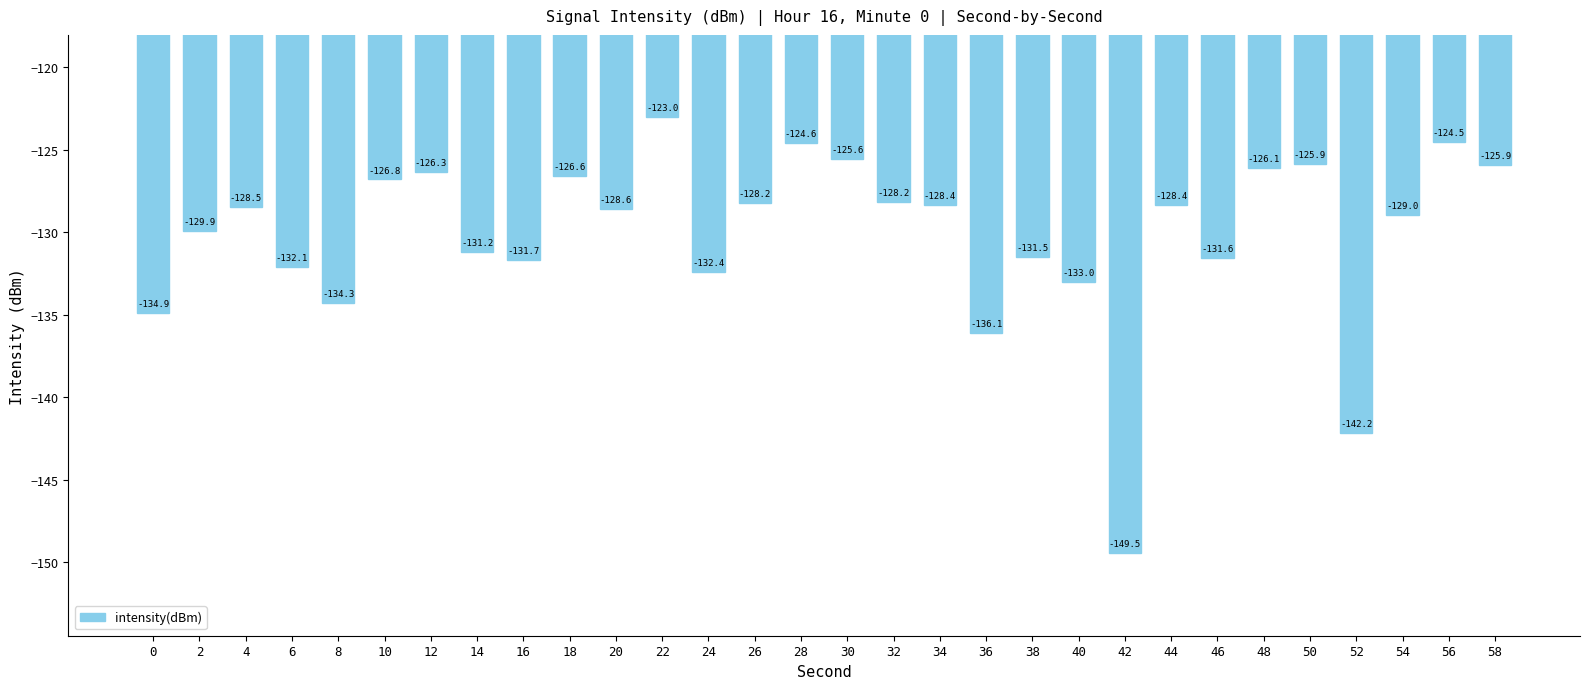

What is the sum of the values at 2 and 32?

-258.1